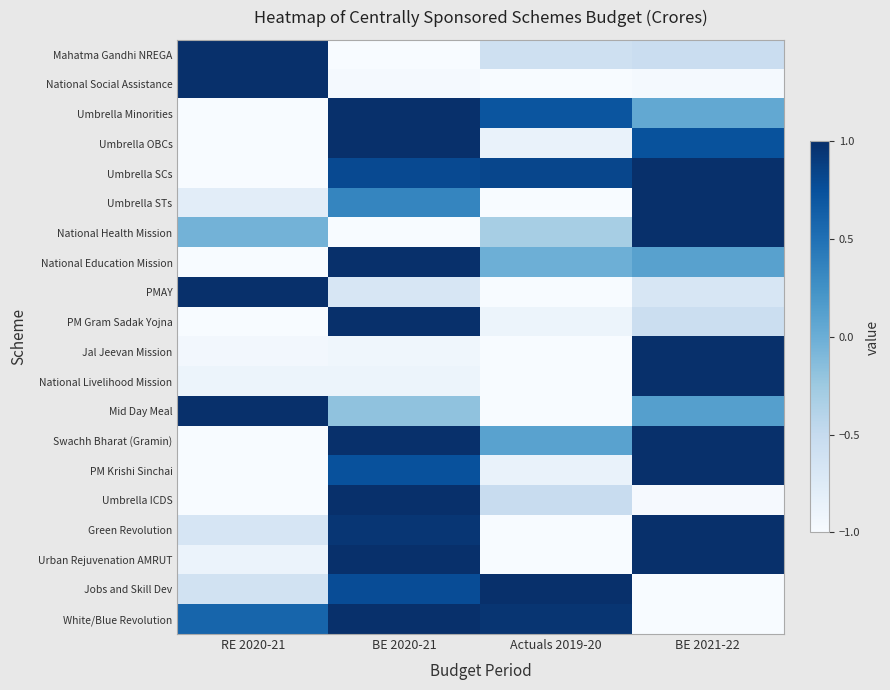

At how many categories does at least one series exceed 0?

4